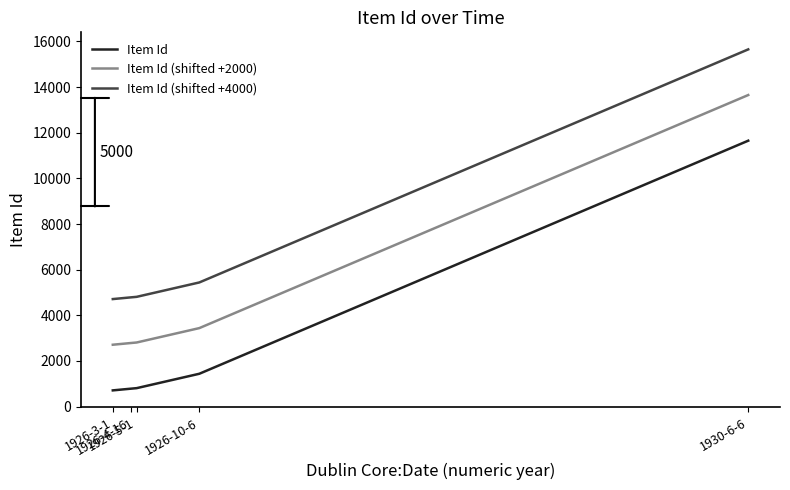

Does the chart have visible grid lines?

No